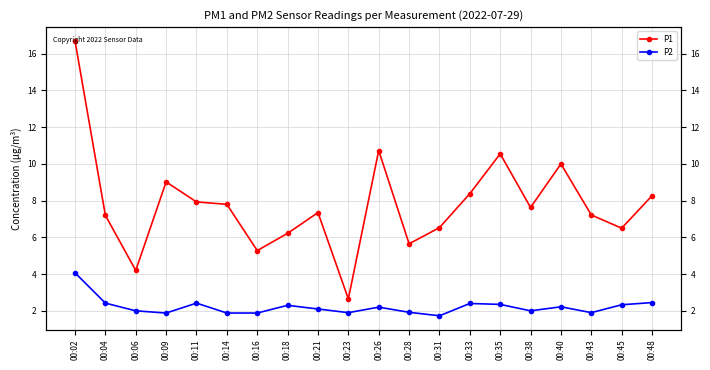

At which category is the sum across all series the highest?

00:02